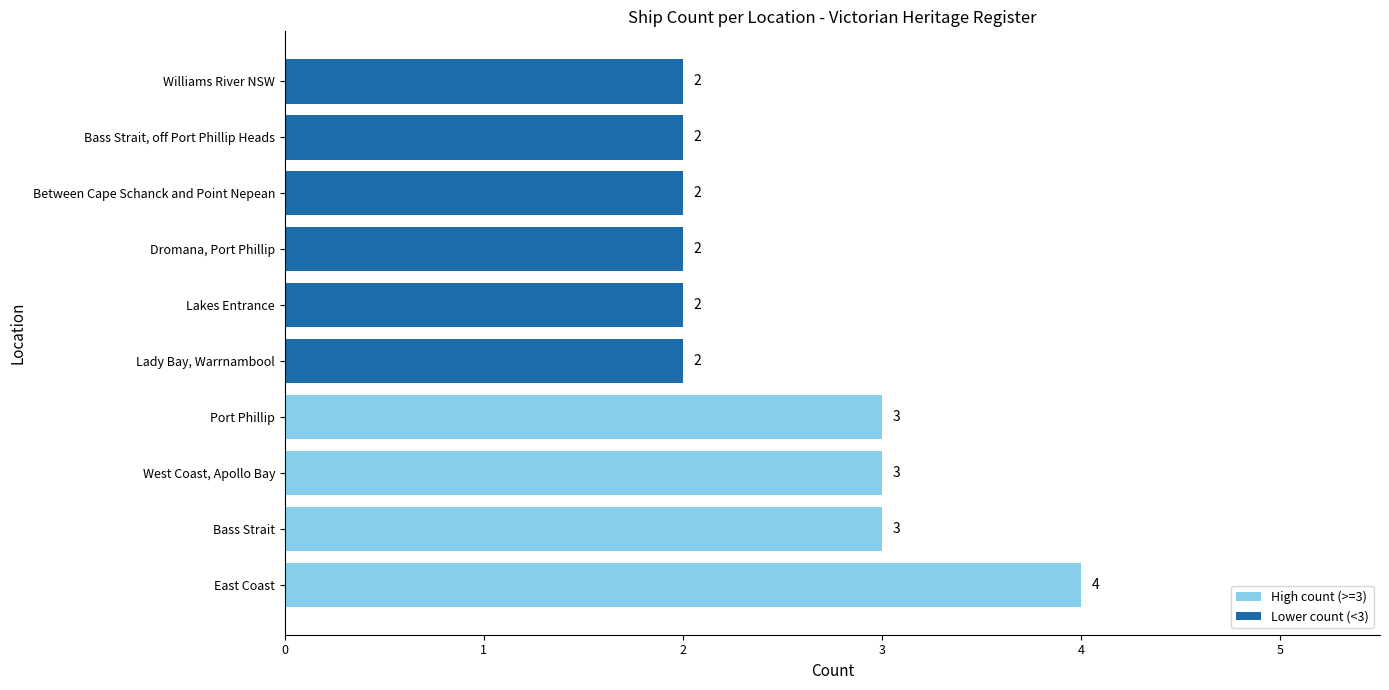

Approximately how many times larger is the value at Bass Strait, off Port Phillip Heads compared to Port Phillip?

0.7